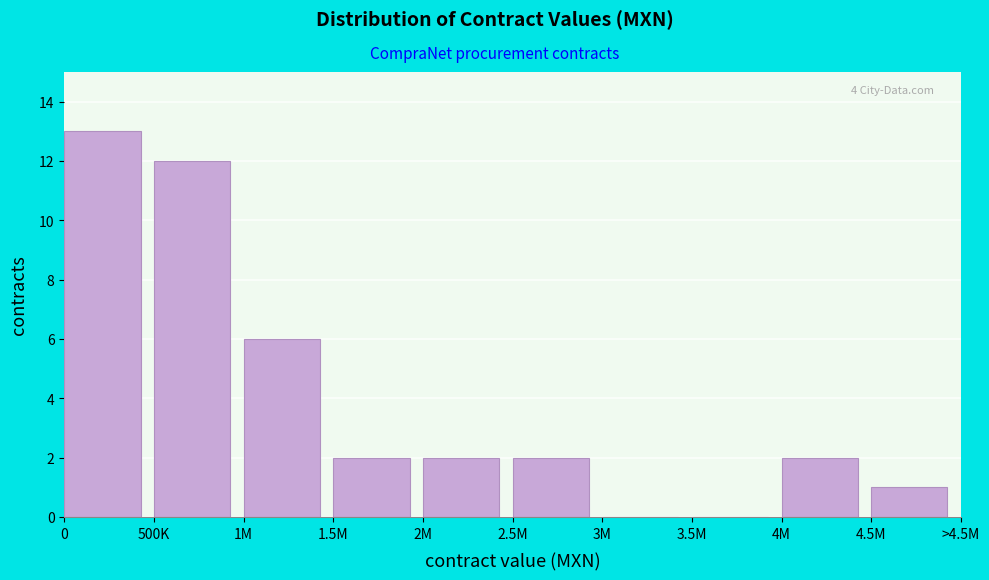

Reading right to left, list all the values displayed in this chart.

4.5M=1	4M=2	3.5M=0	3M=0	2.5M=2	2M=2	1.5M=2	1M=6	500K=12	0=13